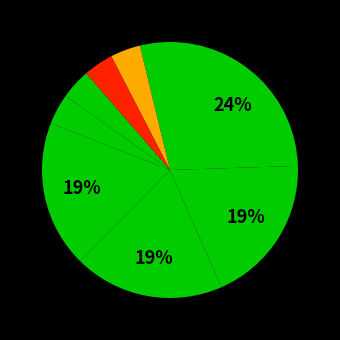

How many segments does this pie chart have?

9